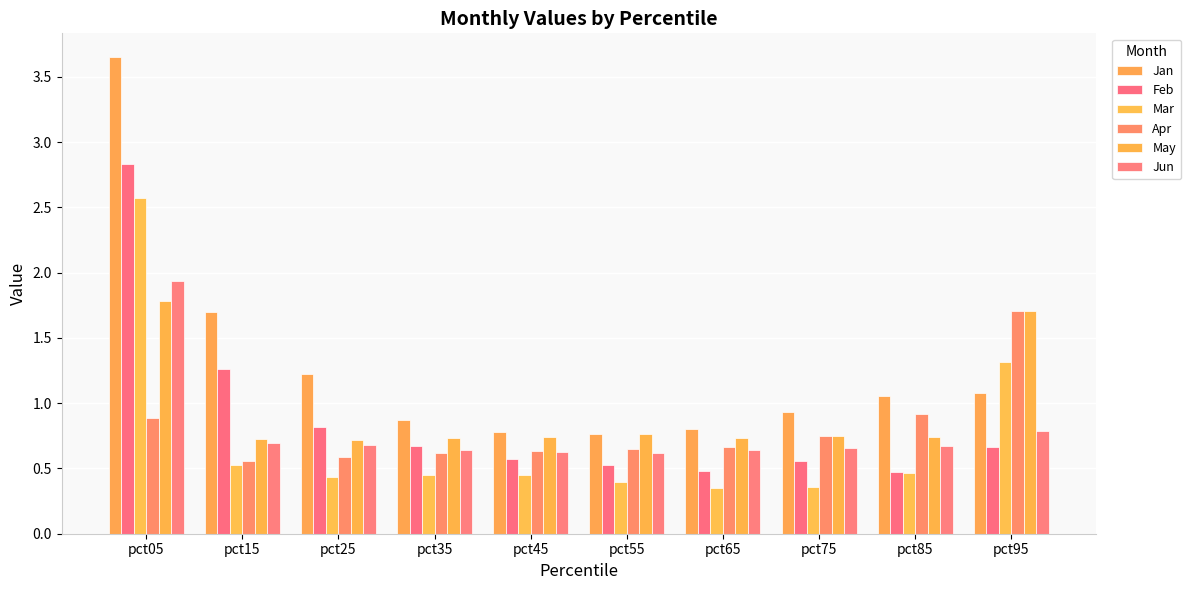

How many bars are there in each group?

6